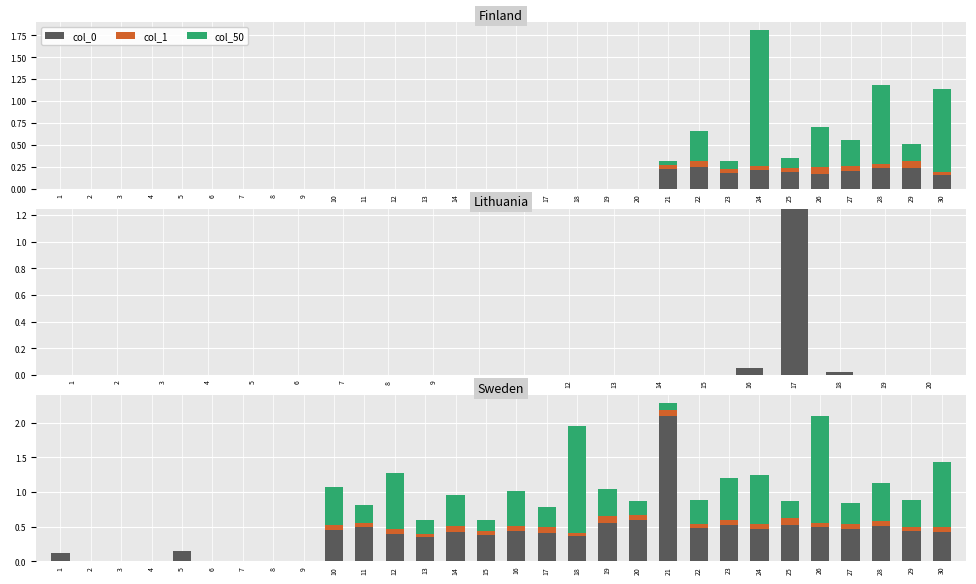

Is it true that col_1 equals 0.1 at 13?

False